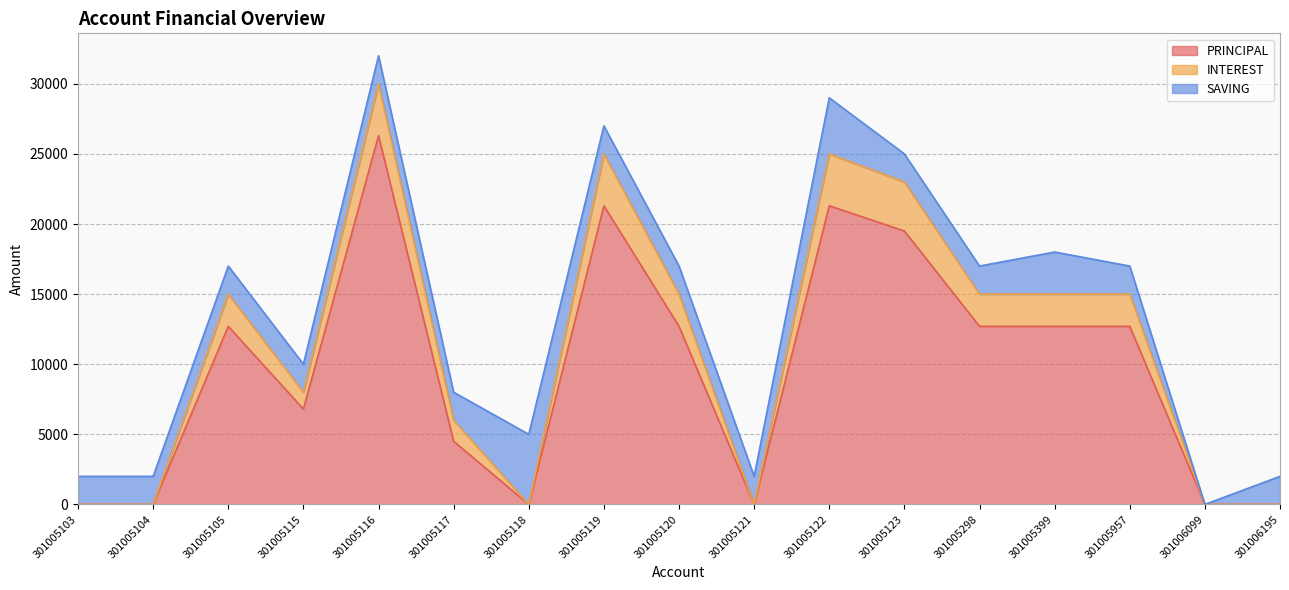

At which label does PRINCIPAL reach its peak?

301005116